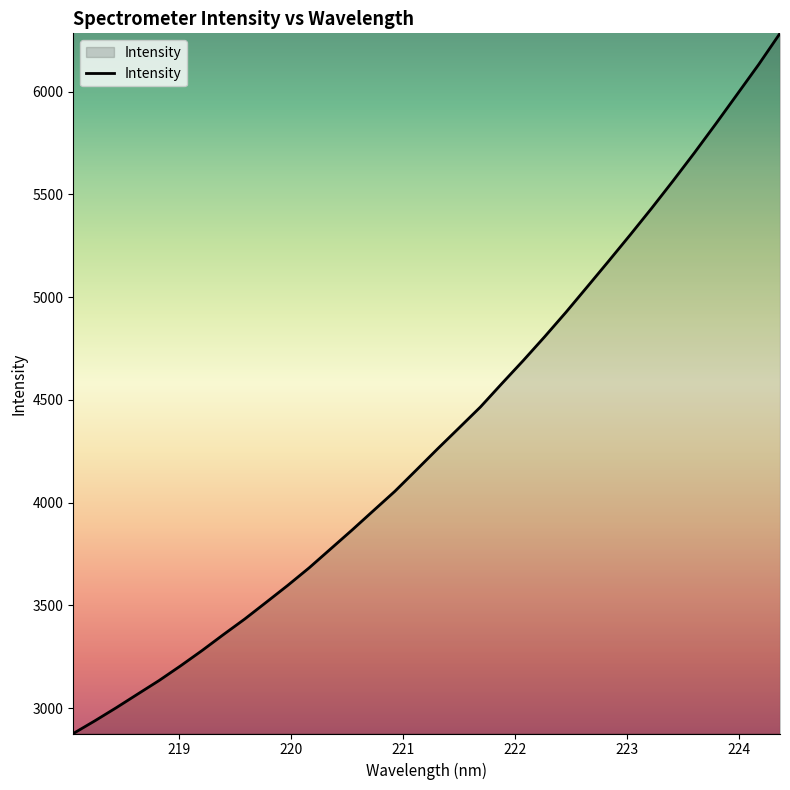

What is the greatest value displayed?

6283.9